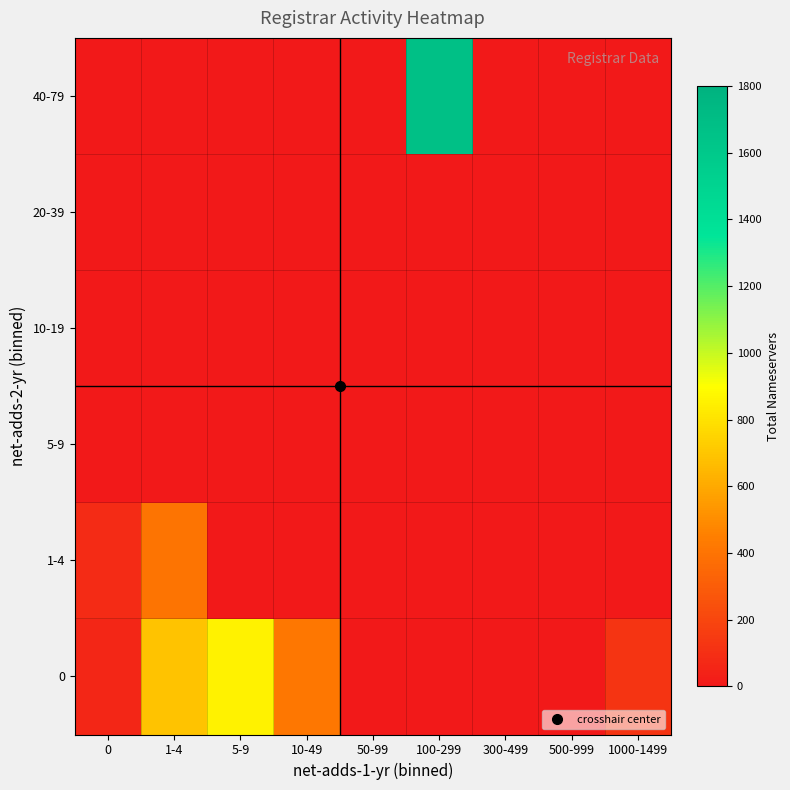

What is the maximum value shown in the chart?

1677.0